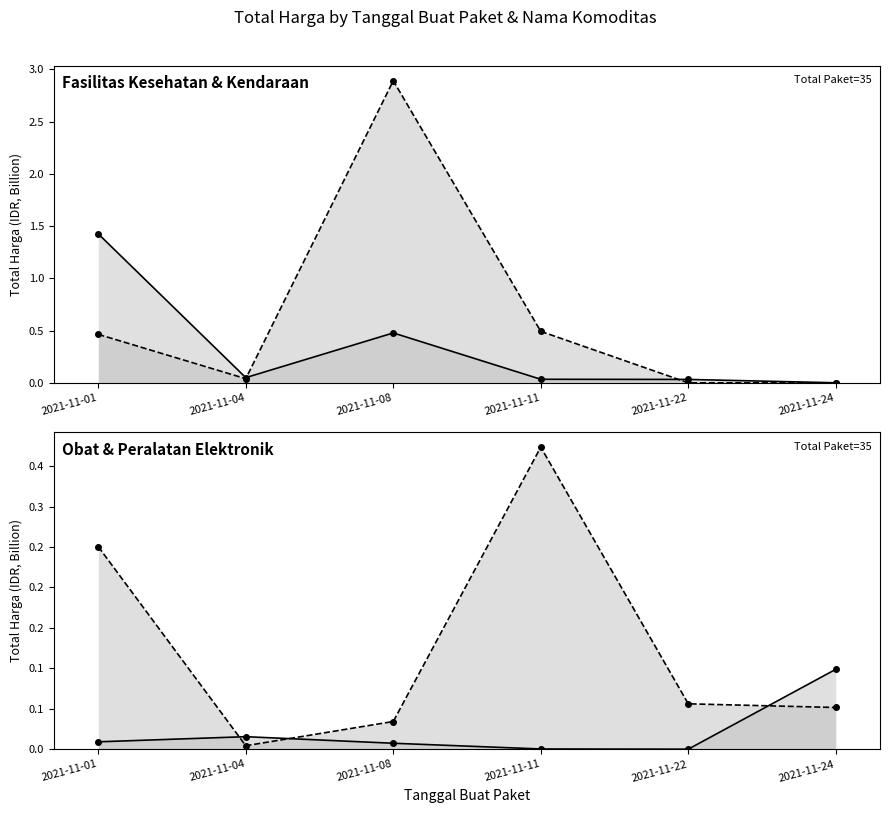

Which label corresponds to the largest value in the chart?

2021-11-08